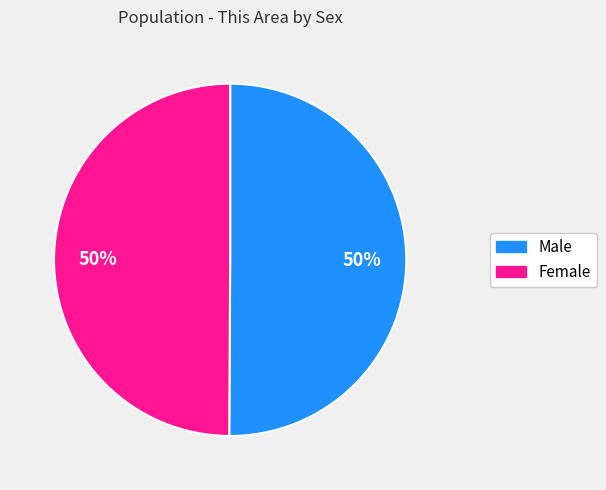

What is the ratio of the value at Male to the value at Female?

1.0